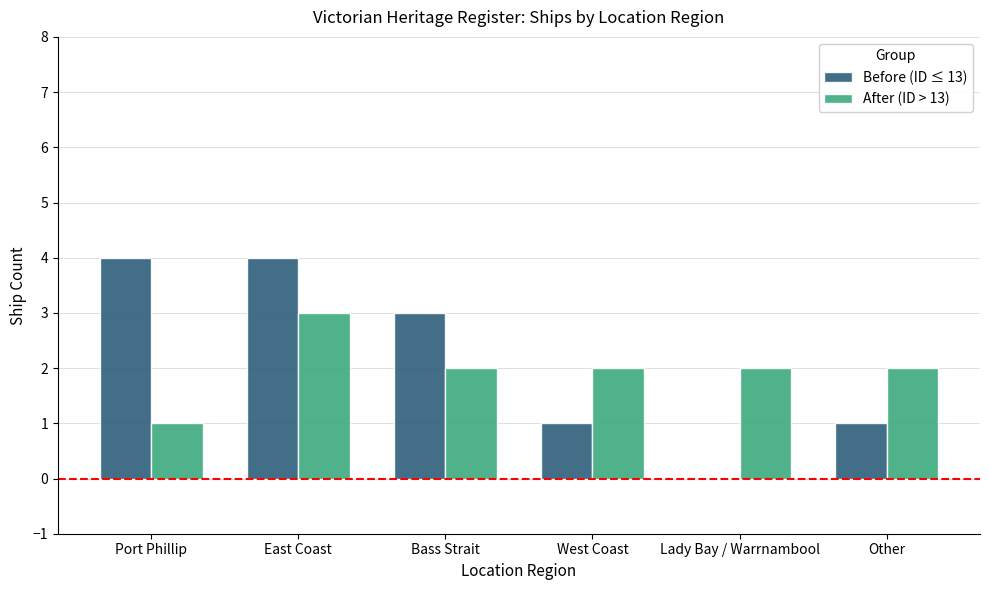

Reading right to left, extract all data points from this chart.

Before (ID ≤ 13): Other=1	Lady Bay / Warrnambool=0	West Coast=1	Bass Strait=3	East Coast=4	Port Phillip=4
After (ID > 13): Other=2	Lady Bay / Warrnambool=2	West Coast=2	Bass Strait=2	East Coast=3	Port Phillip=1